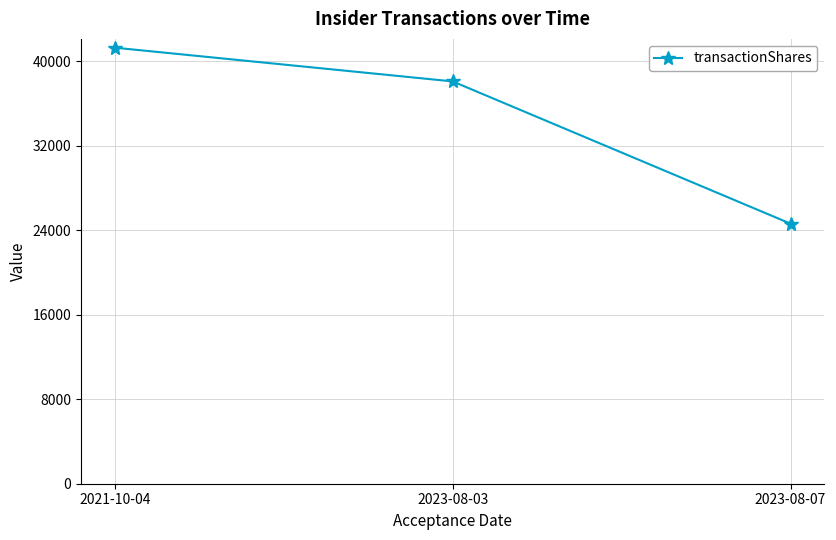

List the labels in order of value, largest first.

2021-10-04, 2023-08-03, 2023-08-07